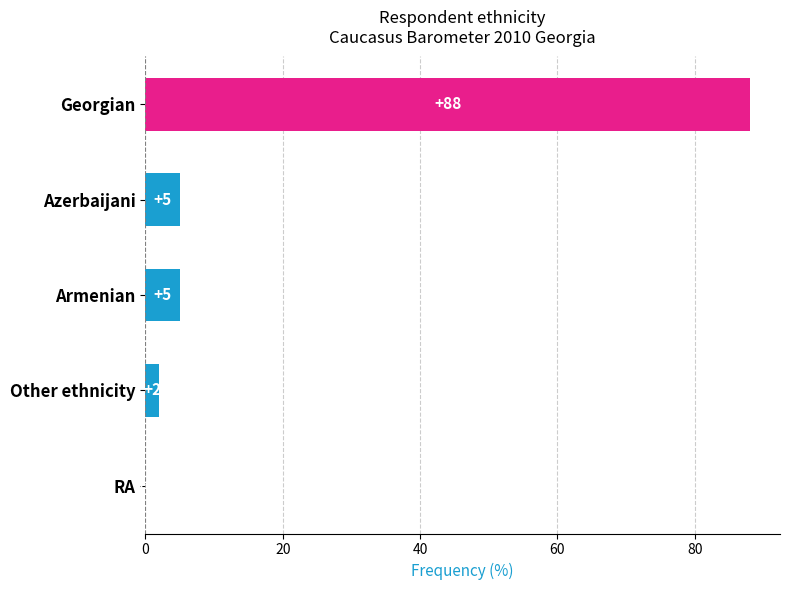

Reading top to bottom, what are all the values shown in this chart?

Georgian=88	Azerbaijani=5	Armenian=5	Other ethnicity=2	RA=0